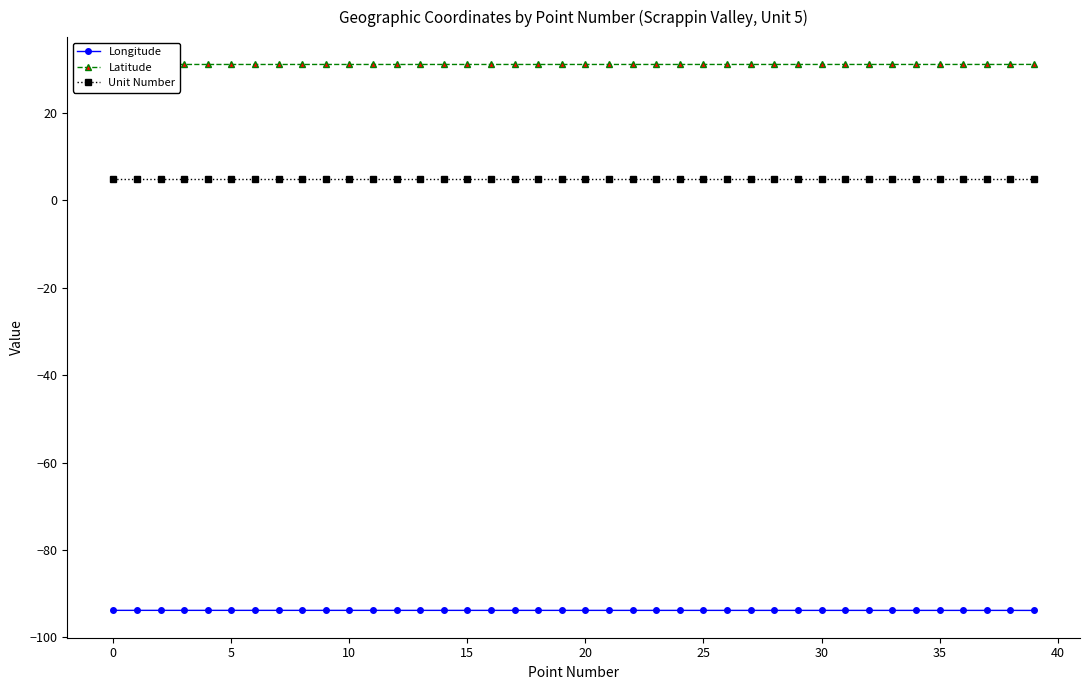

What is the maximum value shown in the chart?

31.1